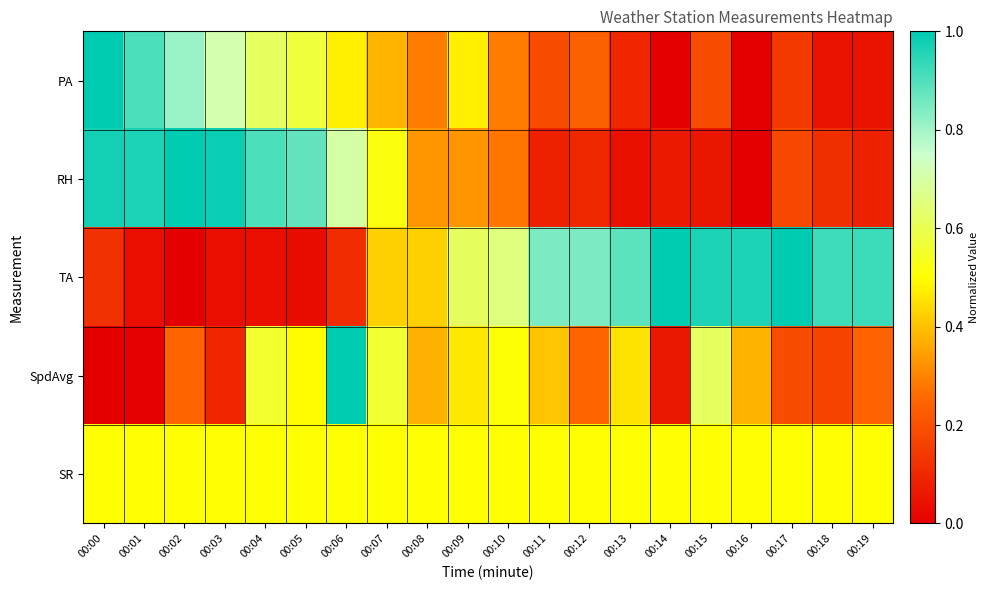

At 00:01, list the series in order from largest to smallest.

RH, PA, SR, TA, SpdAvg